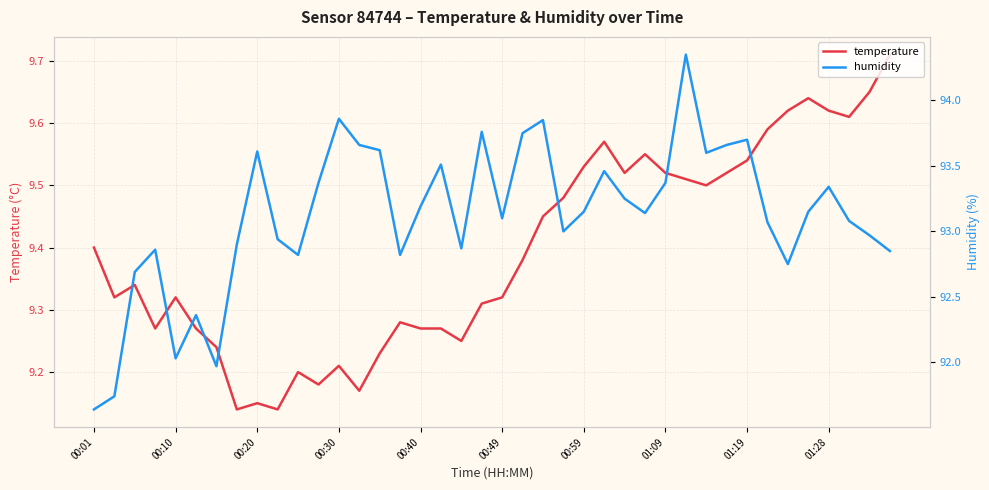

True or false: temperature and humidity cross at least once.

False